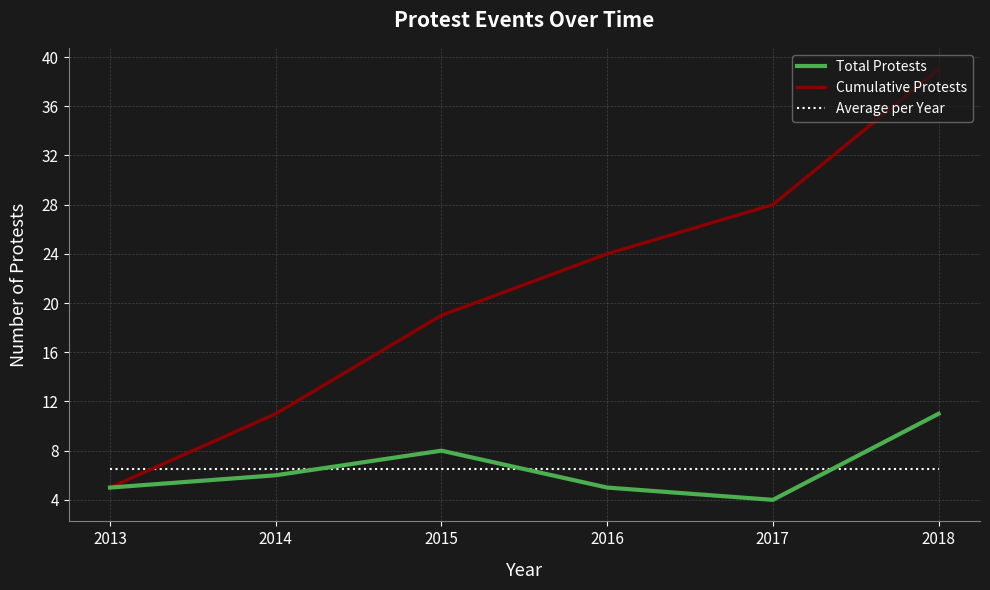

After their last crossing, which series has the higher values: Total Protests or Average per Year?

Total Protests